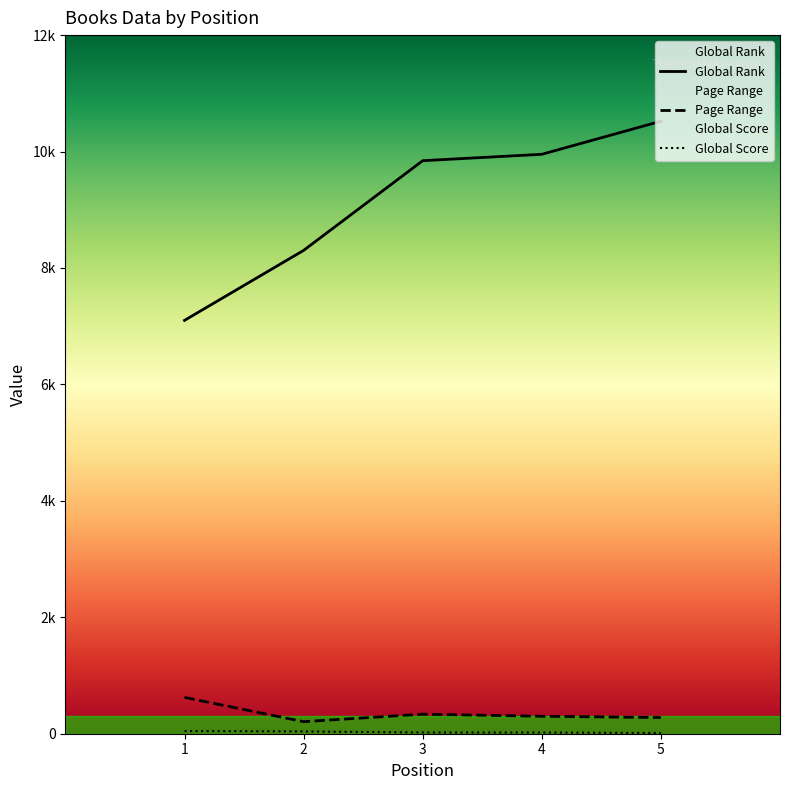

At how many categories does at least one series exceed 734?

5